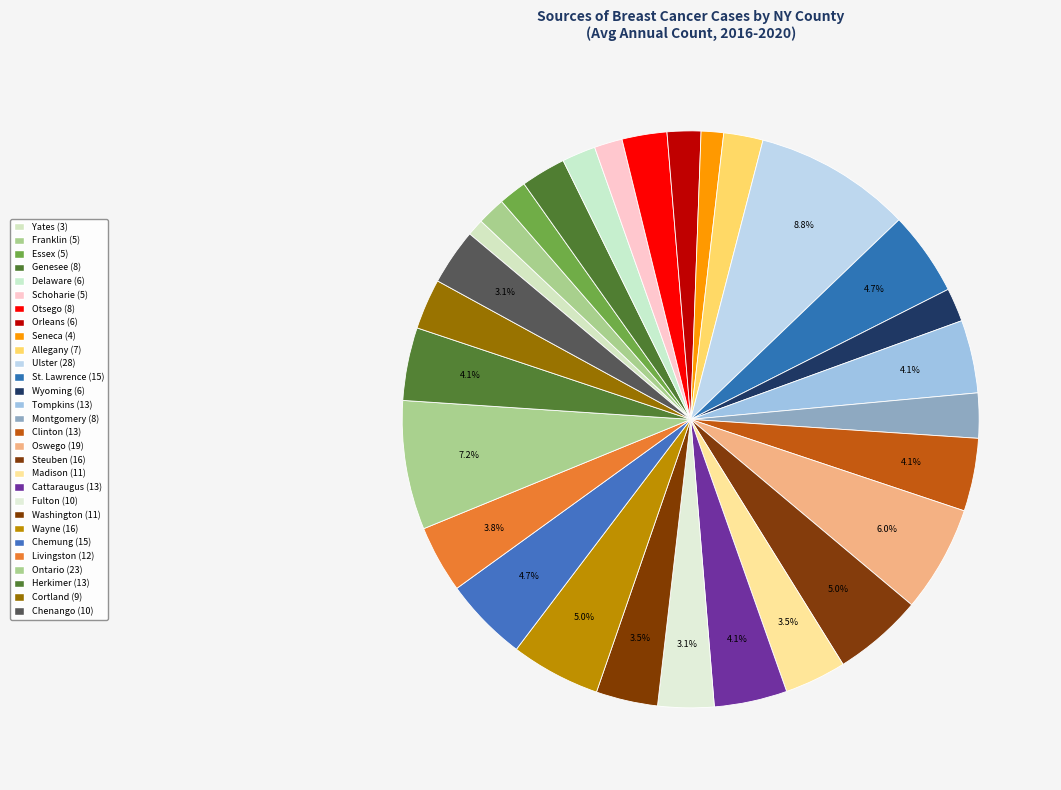

What is the largest slice in the pie chart?

Ulster